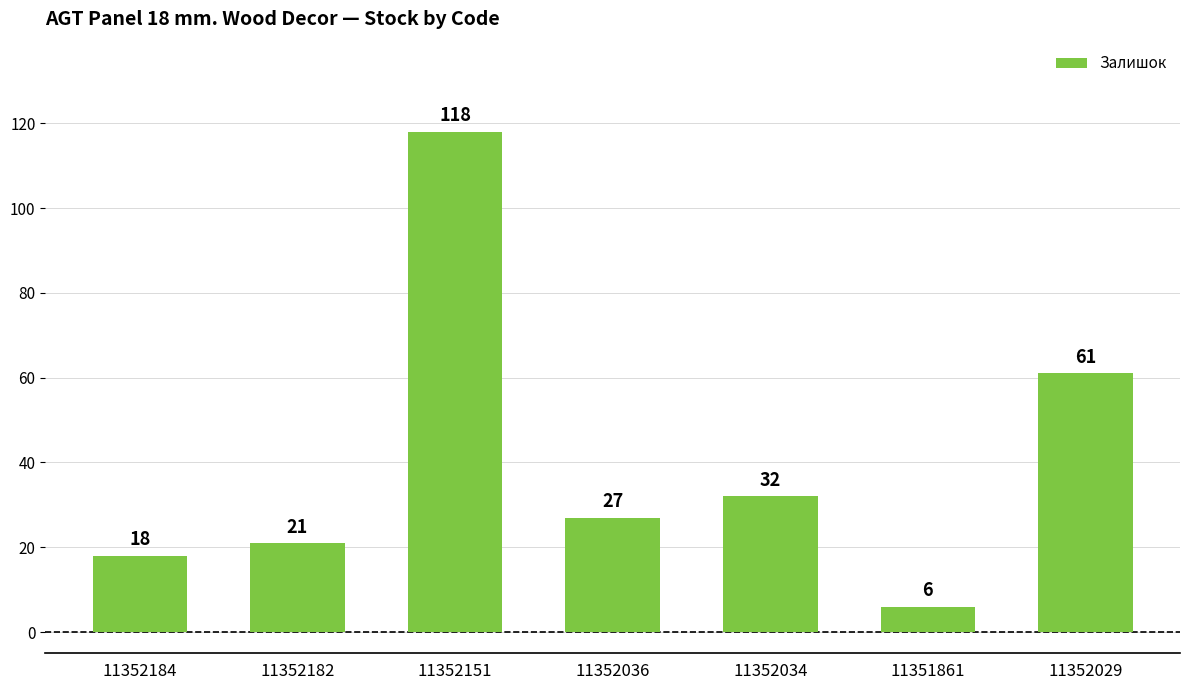

Reading left to right, transcribe all the data shown in this chart.

11352184=18	11352182=21	11352151=118	11352036=27	11352034=32	11351861=6	11352029=61